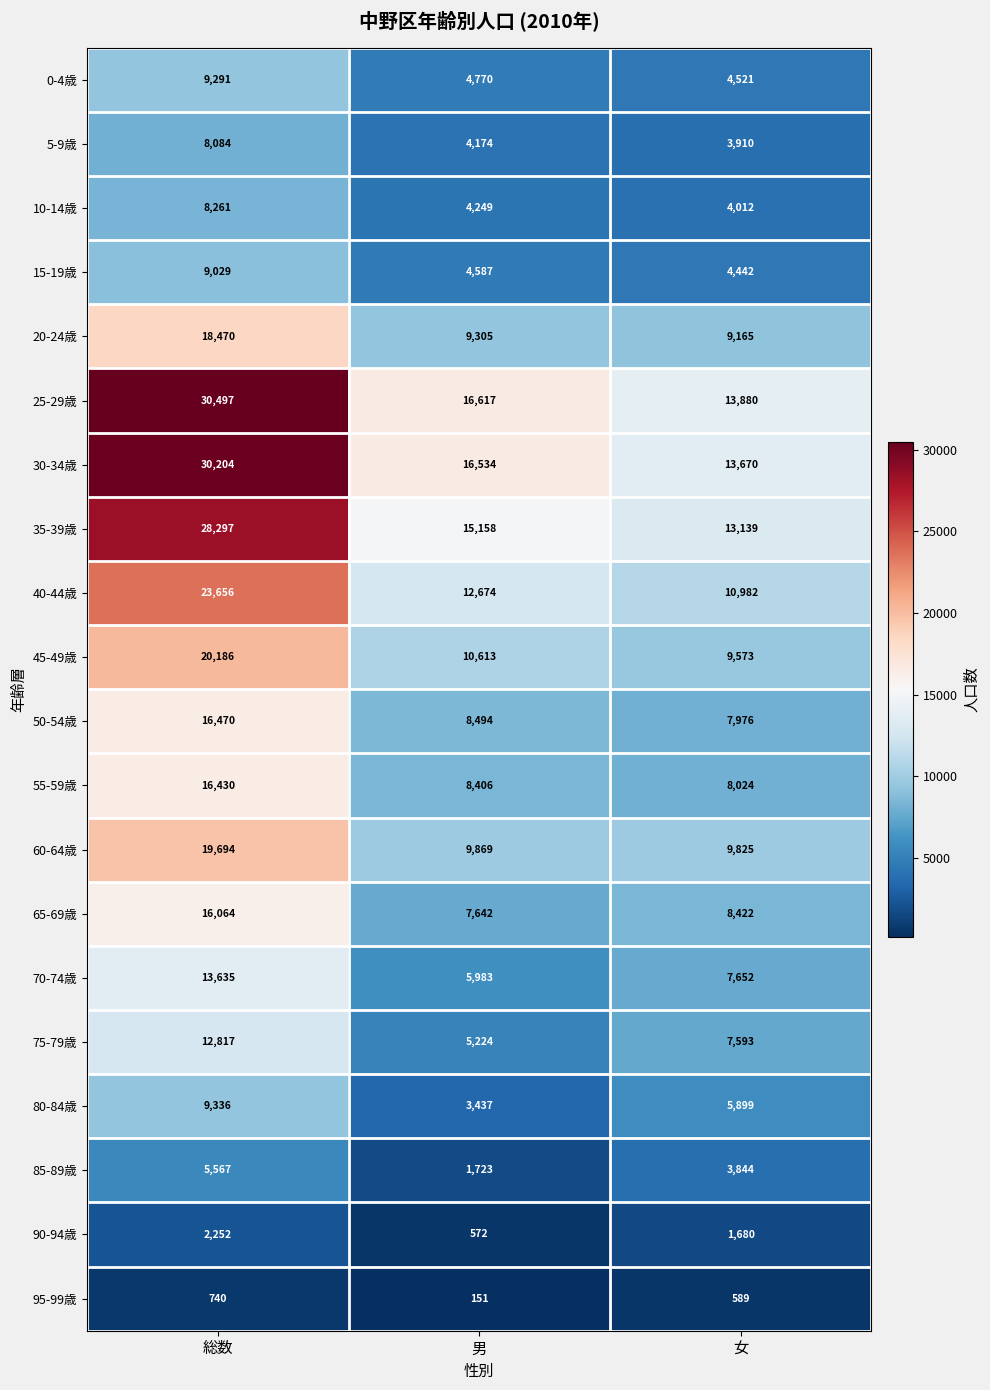

How many distinct data groups are displayed?

20